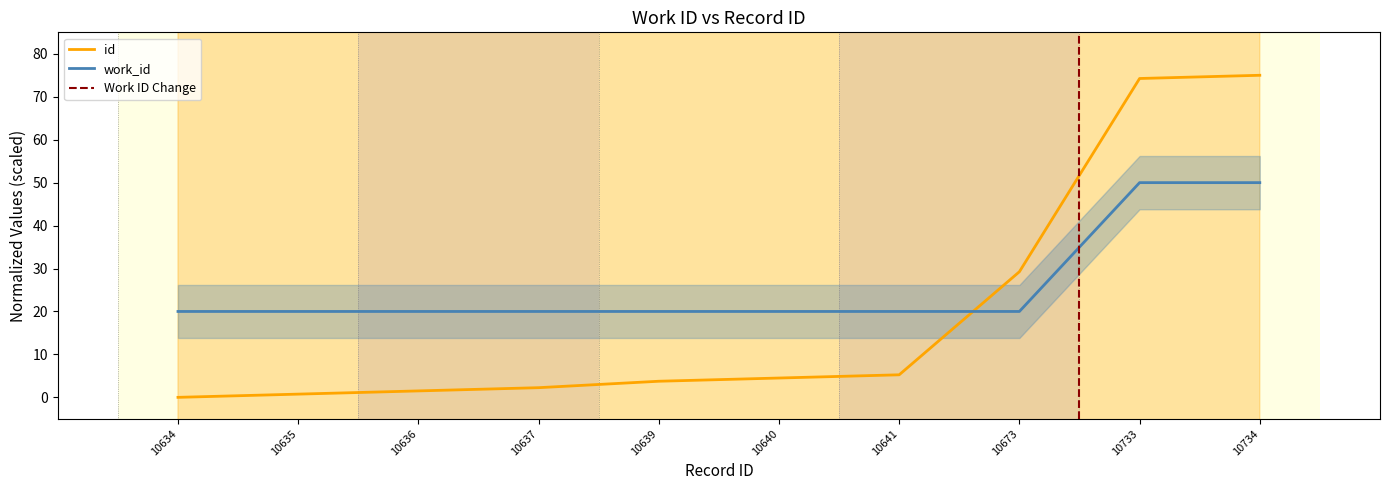

Which series ends up on top after the final intersection of id and work_id?

id